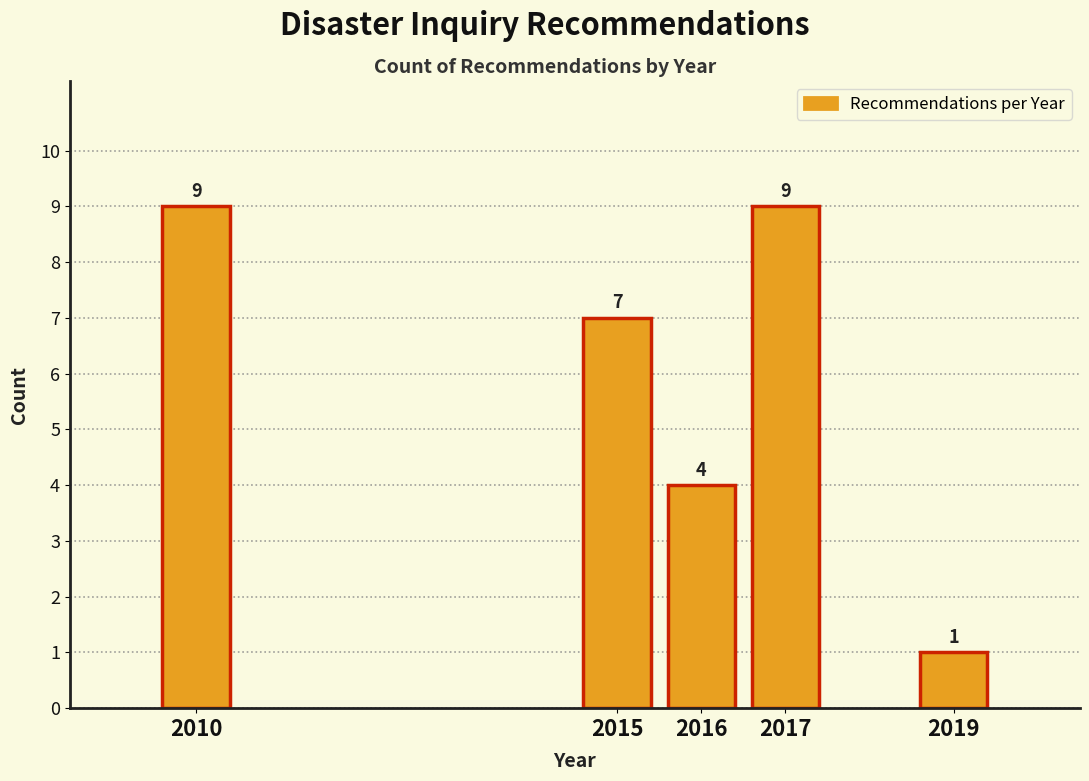

Reading left to right, list all the values displayed in this chart.

2010=9	2015=7	2016=4	2017=9	2019=1